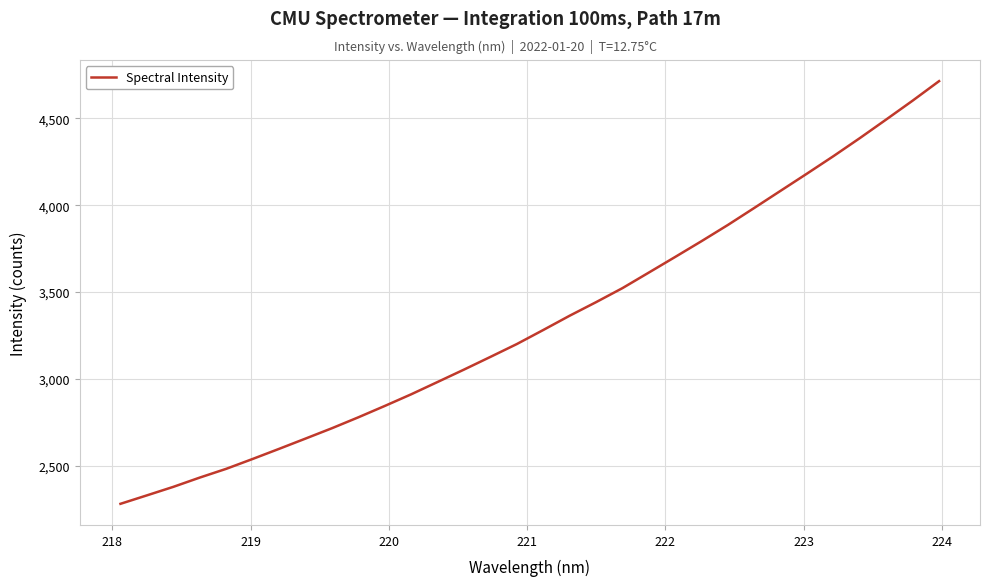

What is the minimum value shown in the chart?

2280.0